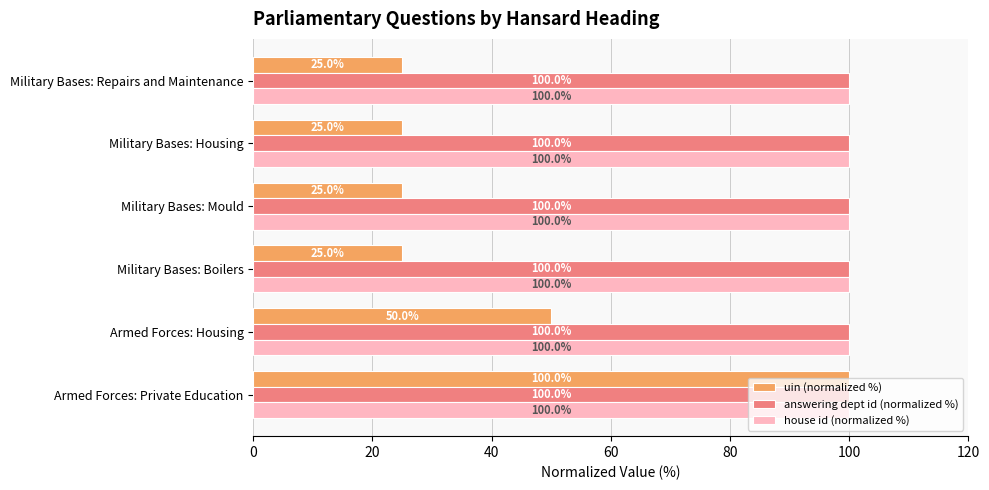

What is the lowest value of the answering dept id (normalized %) series?

100